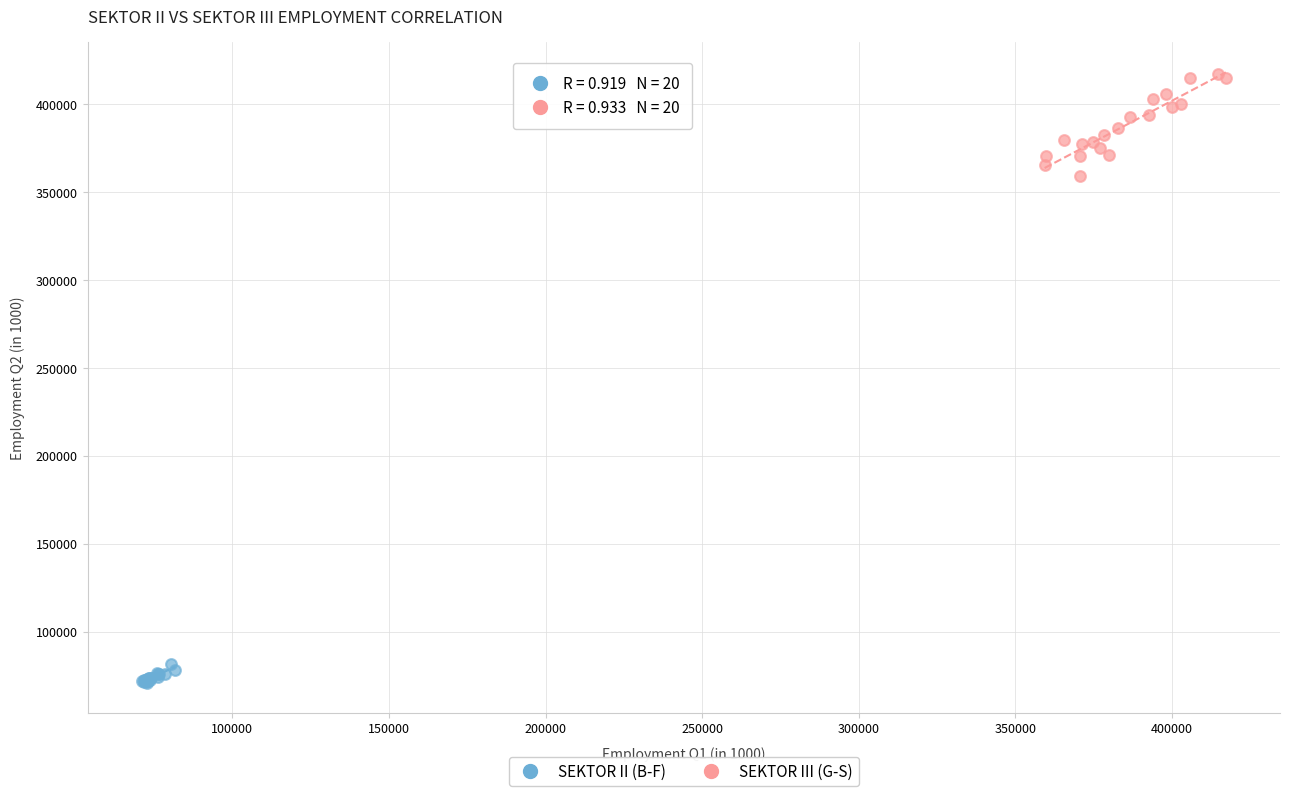

Which series contains the highest Y value?

SEKTOR III (G-S)